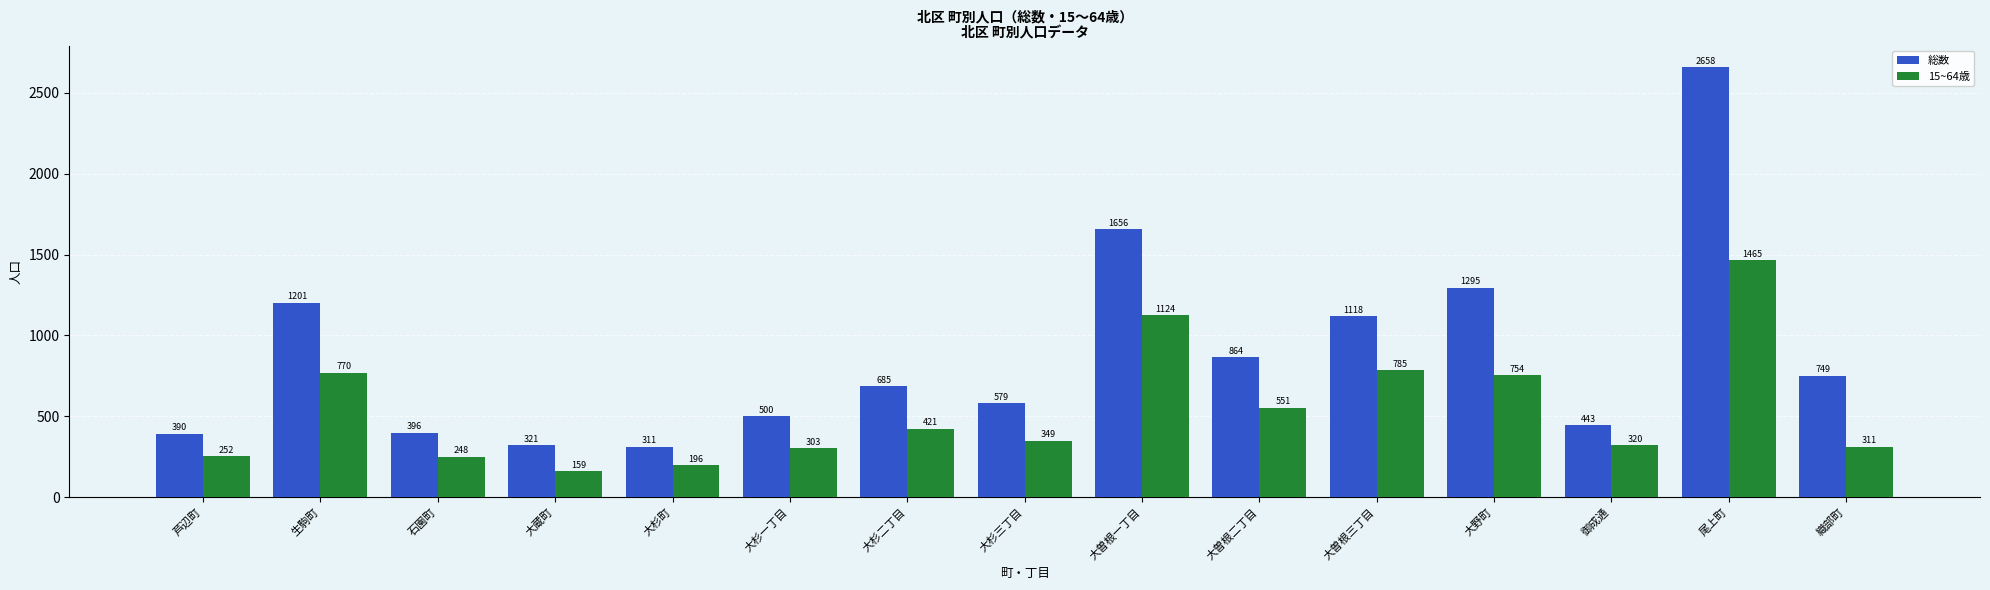

Are the bars grouped side by side (vs. stacked)?

Yes